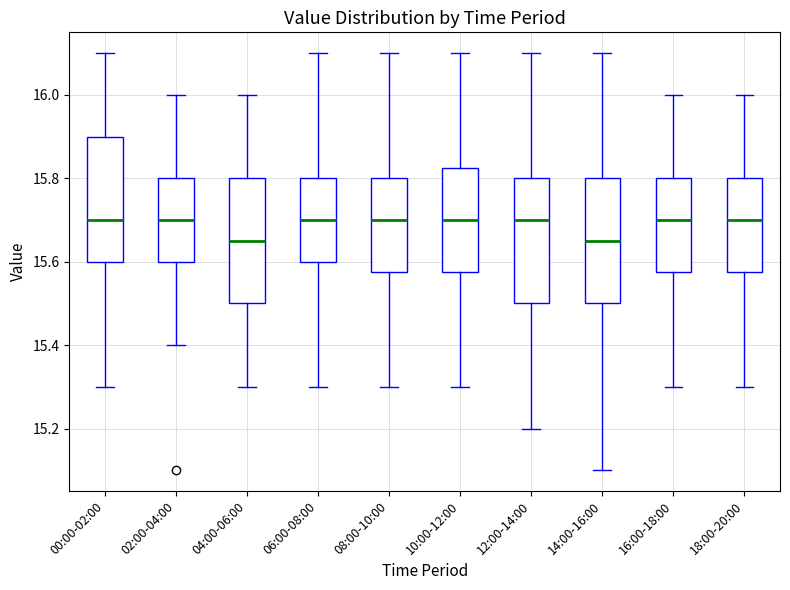

Reading left to right, read every box against the y-axis: the position of its median line, the range the box covers, and the ends of its whiskers. The values are not printed on the chart, so give them approximately, as read against the axis.

00:00-02:00: median 15.70, box 15.60 to 15.90, whiskers 15.30 to 16.10
02:00-04:00: median 15.70, box 15.60 to 15.80, whiskers 15.40 to 16.00
04:00-06:00: median 15.66, box 15.50 to 15.80, whiskers 15.30 to 16.00
06:00-08:00: median 15.70, box 15.60 to 15.80, whiskers 15.30 to 16.10
08:00-10:00: median 15.70, box 15.58 to 15.80, whiskers 15.30 to 16.10
10:00-12:00: median 15.70, box 15.58 to 15.82, whiskers 15.30 to 16.10
12:00-14:00: median 15.70, box 15.50 to 15.80, whiskers 15.20 to 16.10
14:00-16:00: median 15.66, box 15.50 to 15.80, whiskers 15.10 to 16.10
16:00-18:00: median 15.70, box 15.58 to 15.80, whiskers 15.30 to 16.00
18:00-20:00: median 15.70, box 15.58 to 15.80, whiskers 15.30 to 16.00